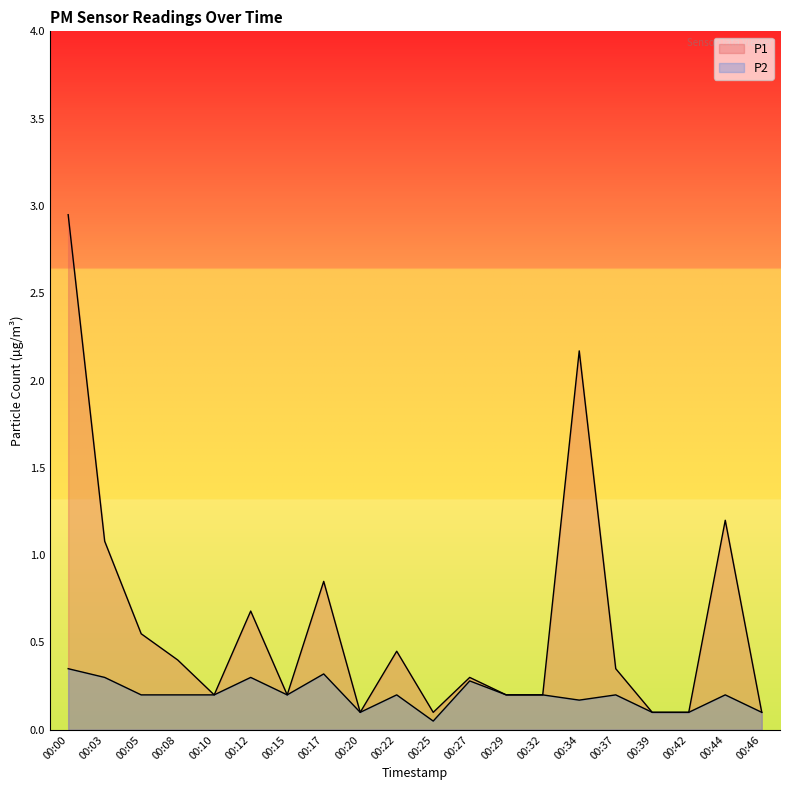

What is the total value across all series at 00:29?

0.4